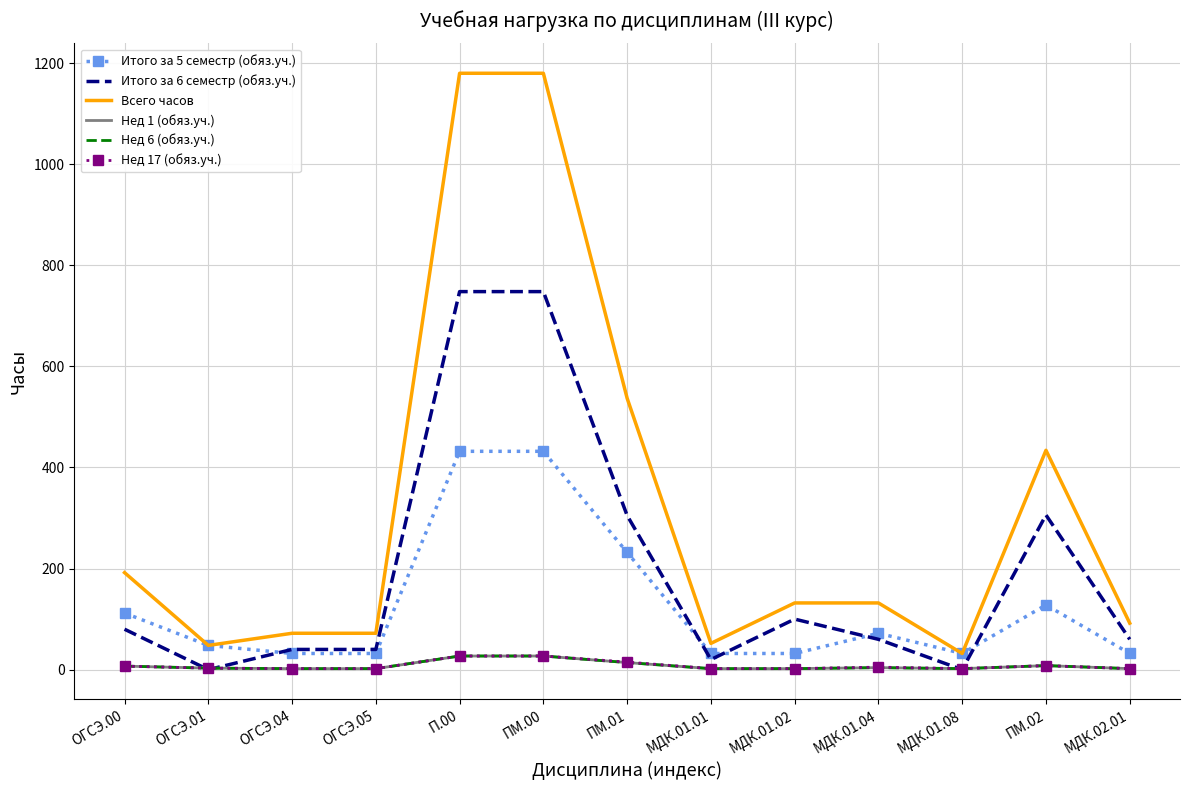

How many interior local peaks does the Нед 17 (обяз.уч.) series have?

2